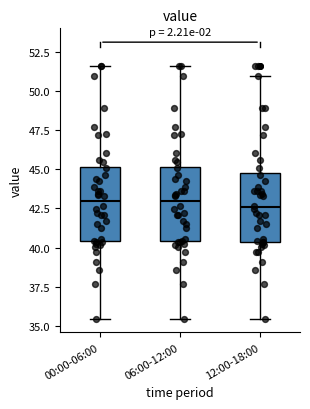

Reading left to right, read every box against the y-axis: the position of its median line, the range the box covers, and the ends of its whiskers. The values are not printed on the chart, so give them approximately, as read against the axis.

00:00-06:00: median 43.0, box 40.5 to 45.0, whiskers 35.5 to 51.5
06:00-12:00: median 43.0, box 40.5 to 45.0, whiskers 35.5 to 51.5
12:00-18:00: median 42.5, box 40.5 to 45.0, whiskers 35.5 to 51.0